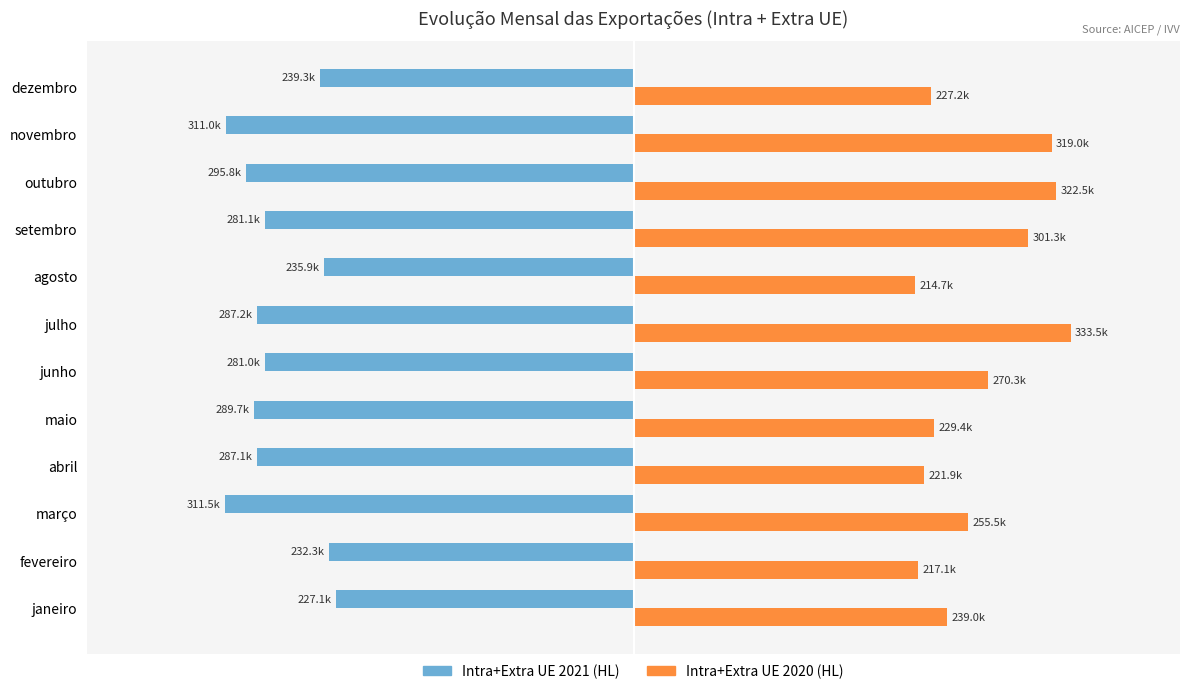

What are all the series names shown in the legend?

Intra+Extra UE 2021 (HL), Intra+Extra UE 2020 (HL)